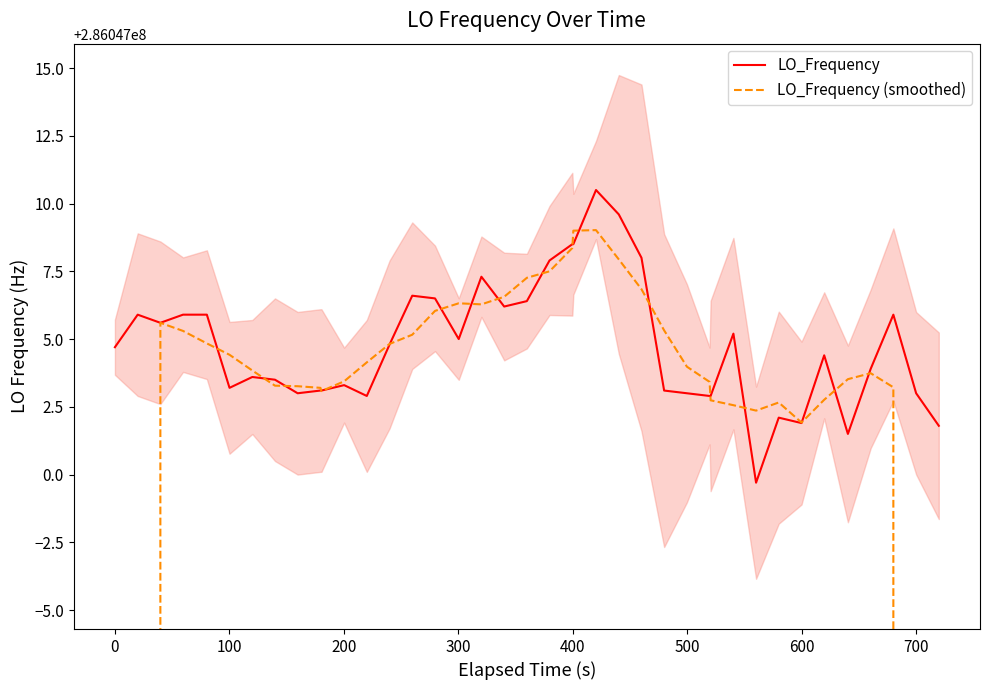

Which series has the largest total across all categories?

LO_Frequency